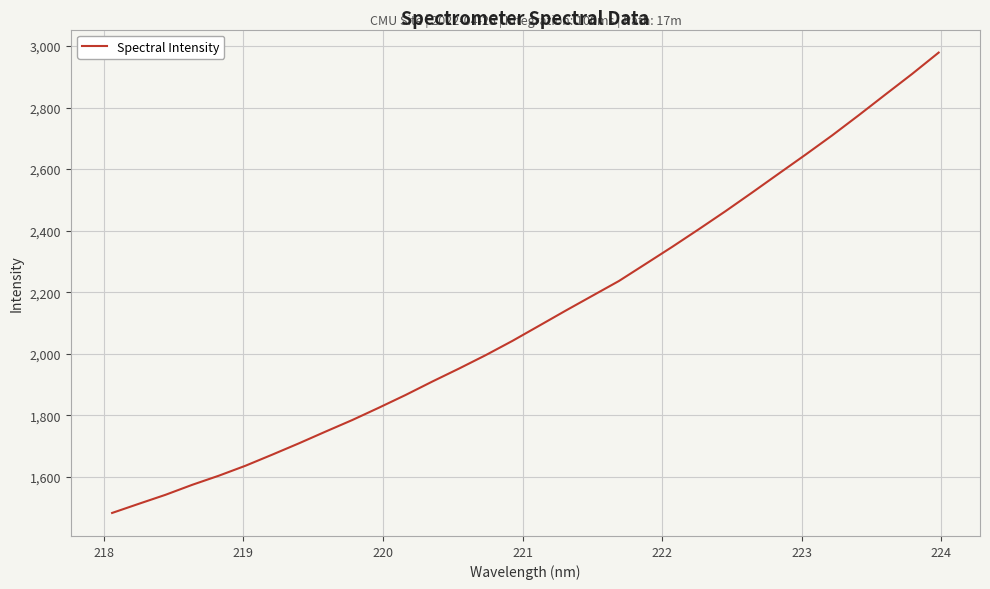

What is the difference between the maximum and minimum values?

1494.9